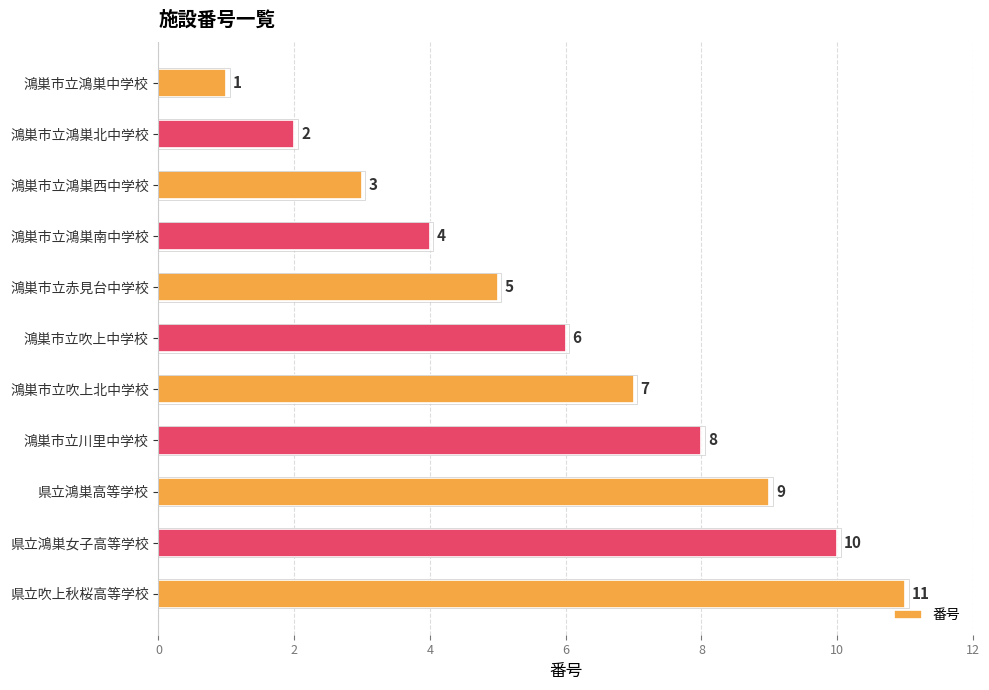

How many data points are less than 6?

5